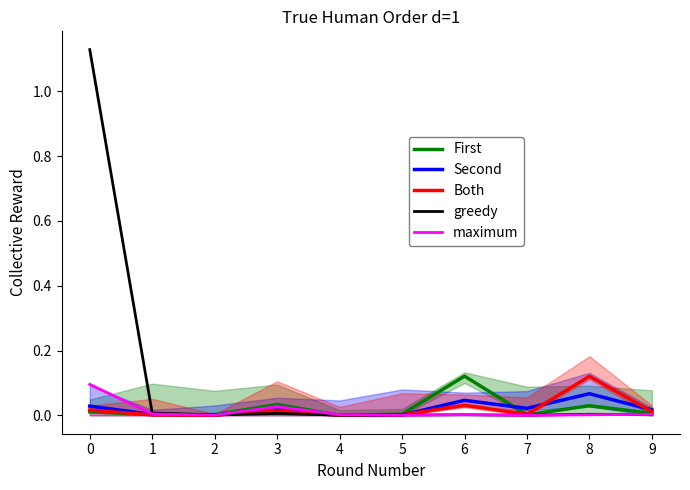

How many times do First and maximum cross each other?

3